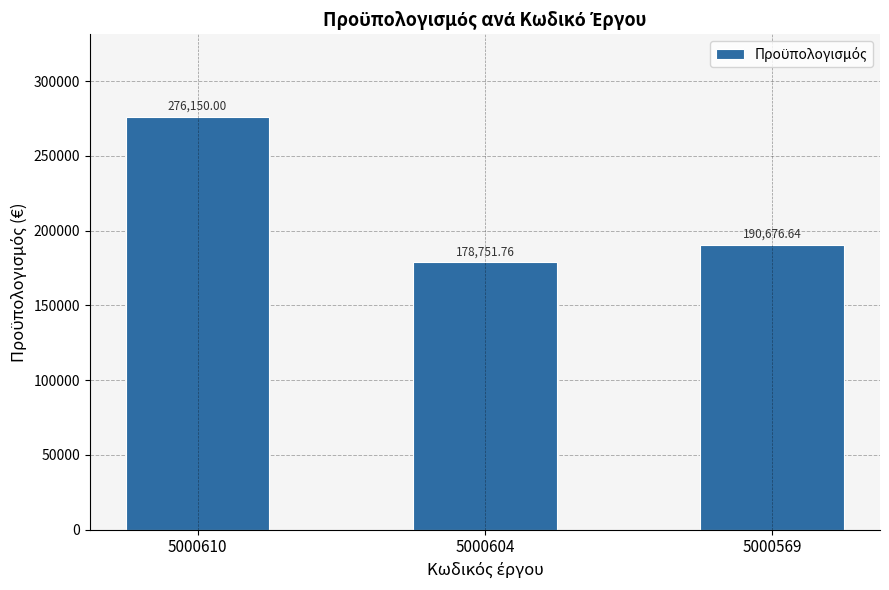

Reading left to right, extract all data points from this chart.

276150.0	178751.8	190676.6